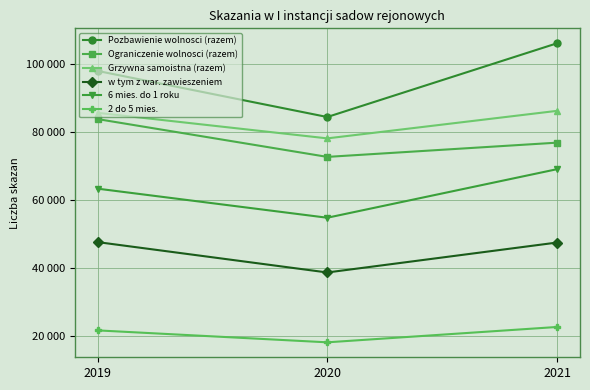

Reading left to right, list all the values displayed in this chart.

Pozbawienie wolnosci (razem): 2019=97862	2020=84303	2021=105990
Ograniczenie wolnosci (razem): 2019=83698	2020=72572	2021=76761
Grzywna samoistna (razem): 2019=85542	2020=78018	2021=86116
w tym z war. zawieszeniem: 2019=47513	2020=38574	2021=47380
6 mies. do 1 roku: 2019=63231	2020=54673	2021=68958
2 do 5 mies.: 2019=21541	2020=18028	2021=22543